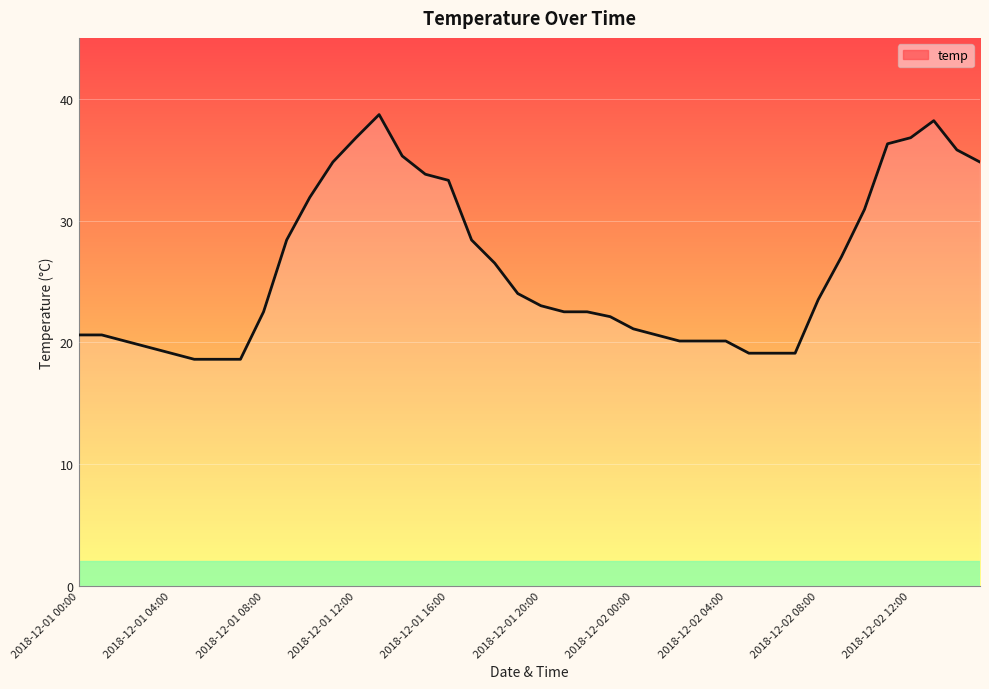

What is the greatest value displayed?

38.7